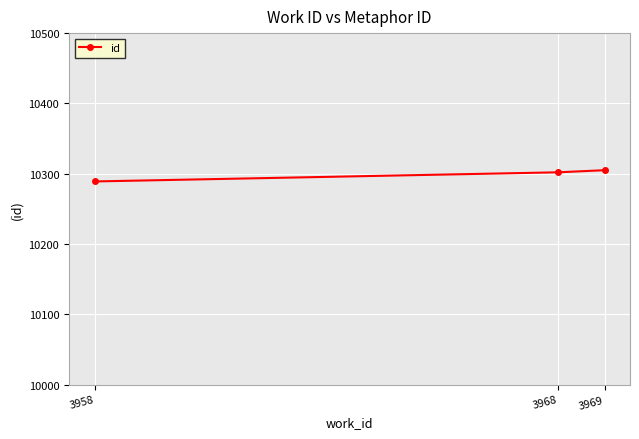

What is the difference between the values at 3958 and 3969?

16